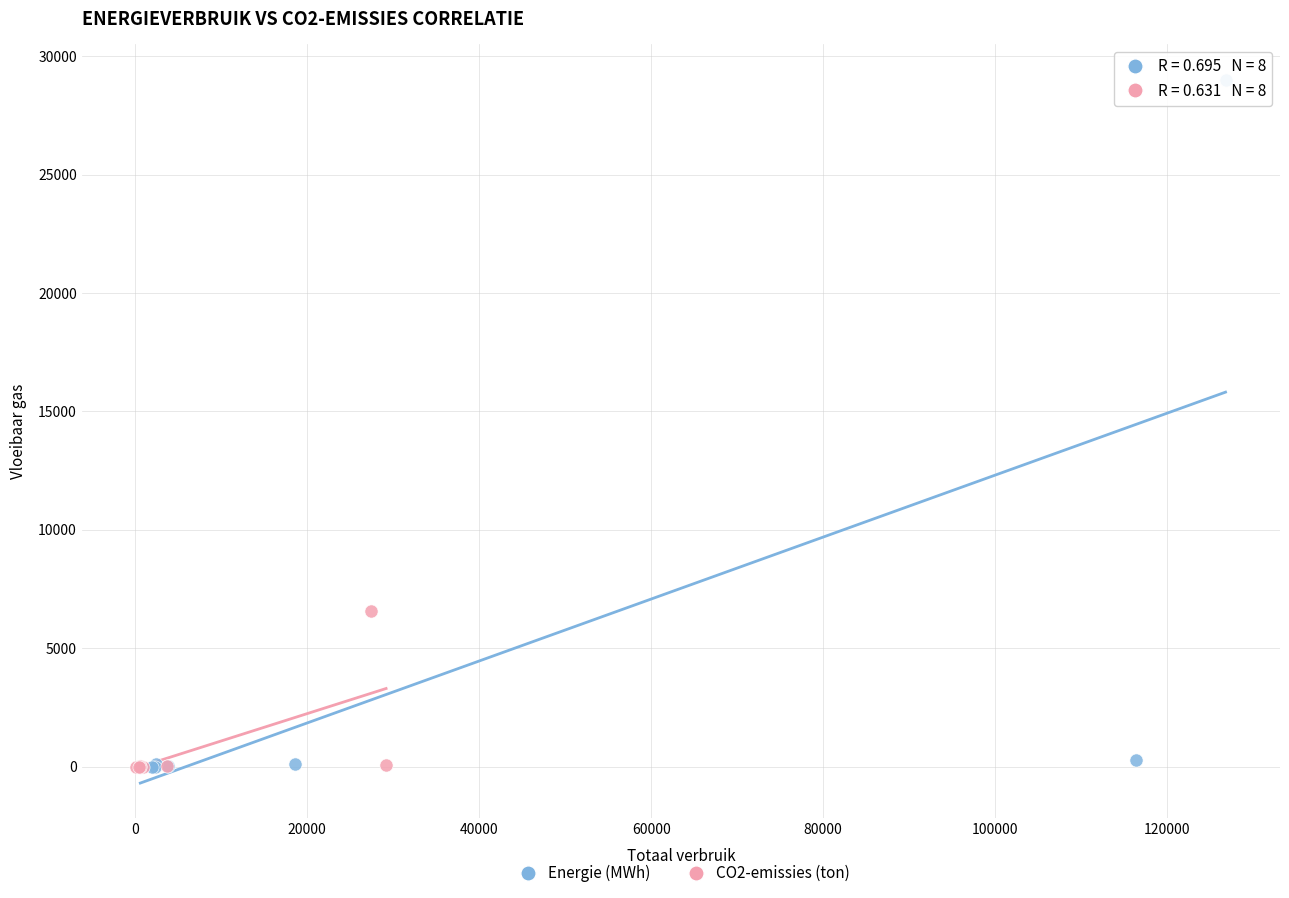

Which series has the largest Y range (max minus min)?

Energie (MWh)